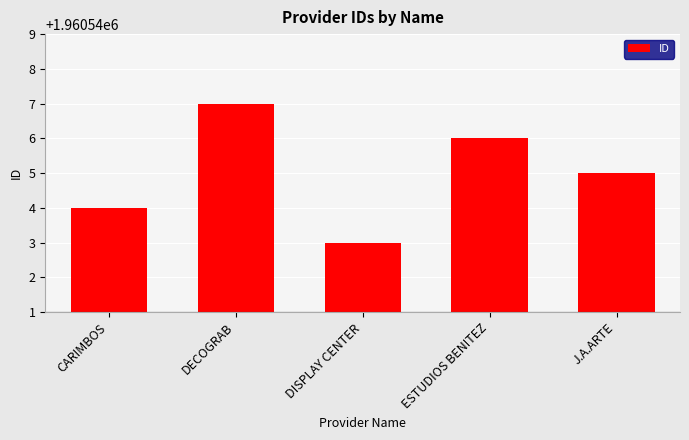

Read the value at ESTUDIOS BENITEZ.

1960546